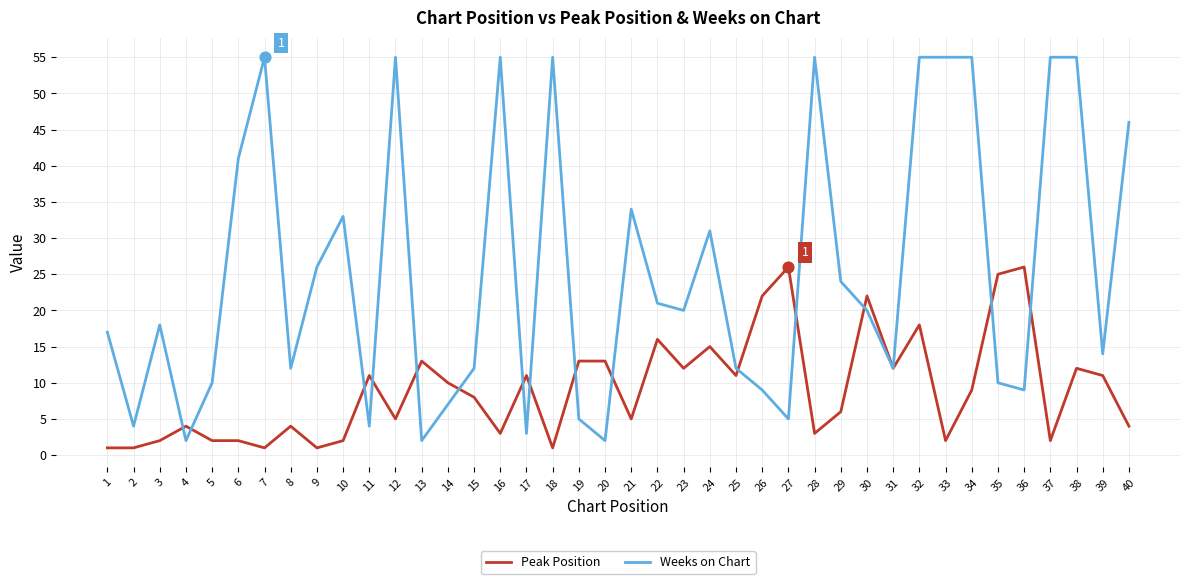

Which series has the largest total across all categories?

Weeks on Chart